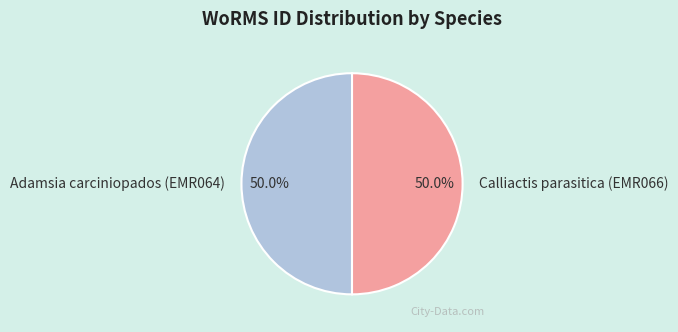

The Adamsia carciniopados (EMR064) slice represents 41% of the pie. True or false?

False